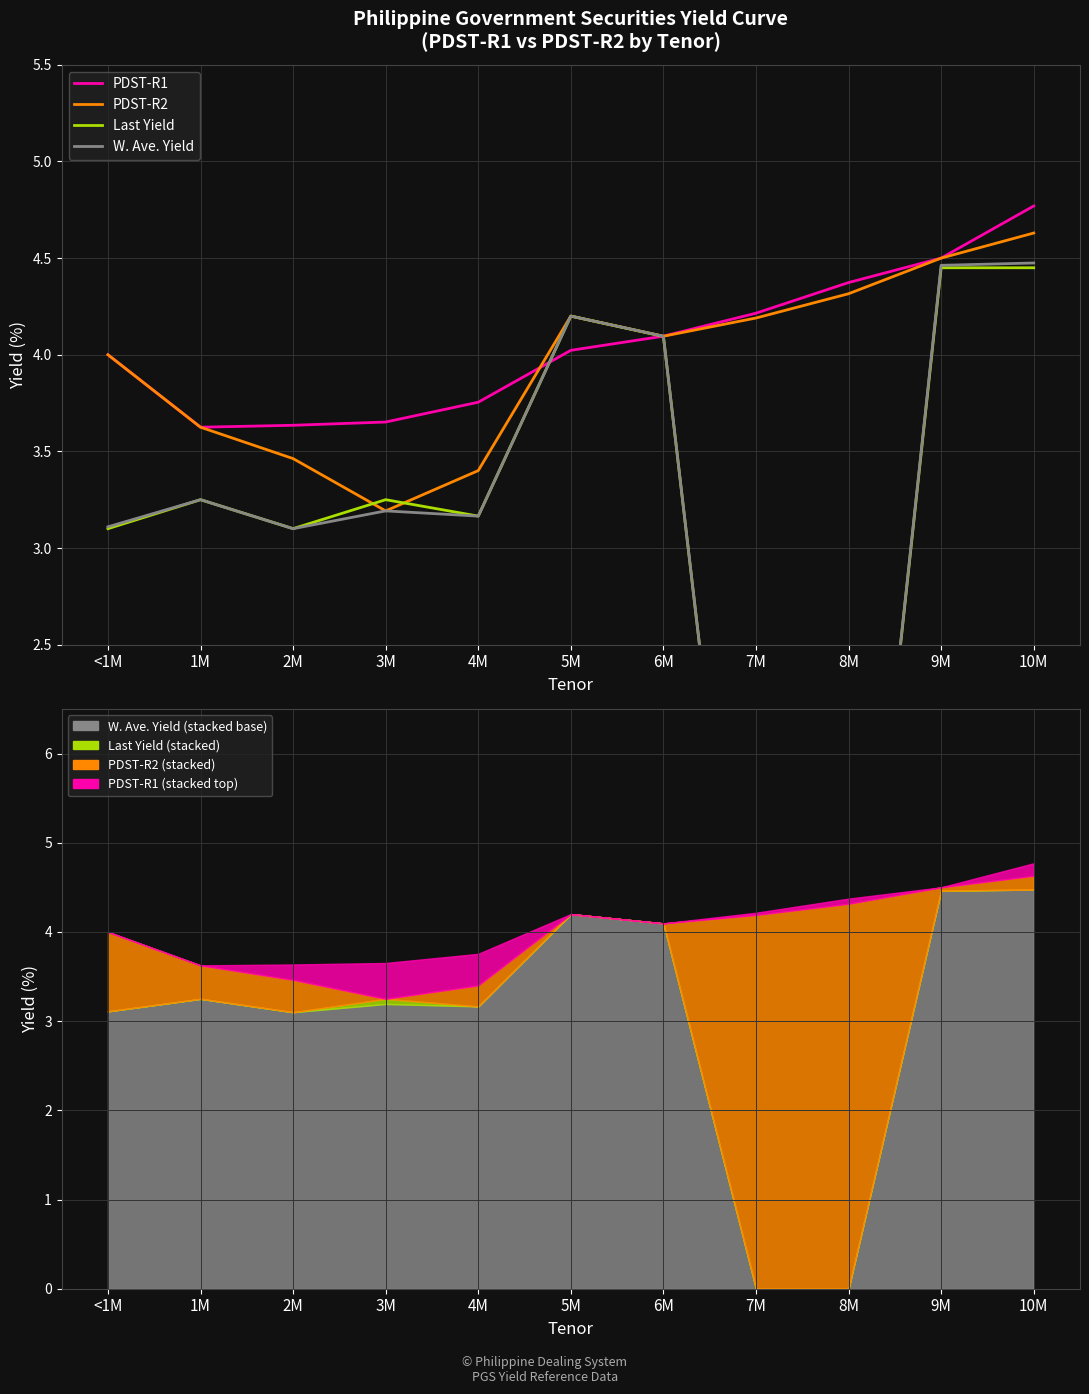

The PDST-R1 series shows 4.2 at 7M. True or false?

True